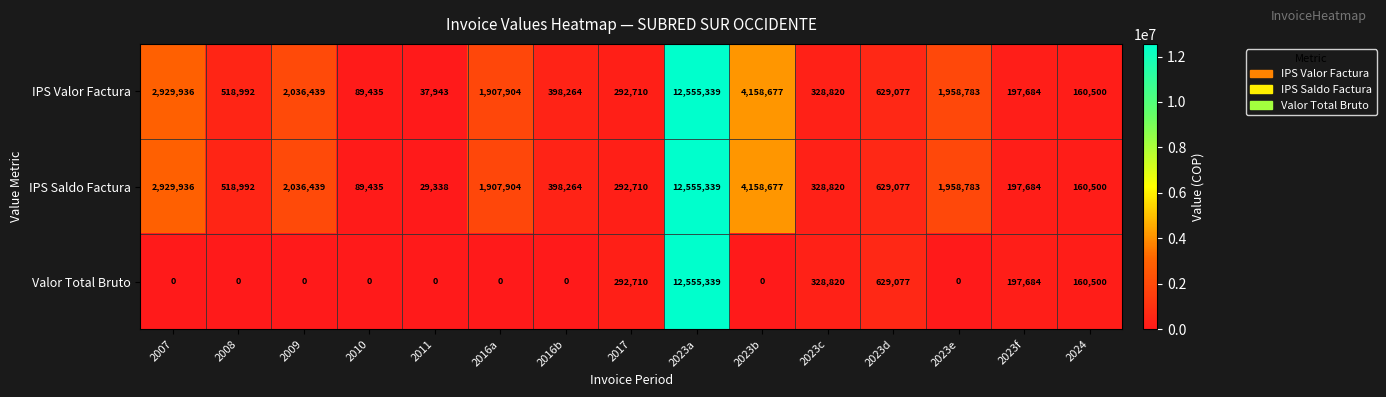

Where does the IPS Valor Factura series first go above 518992?

2007